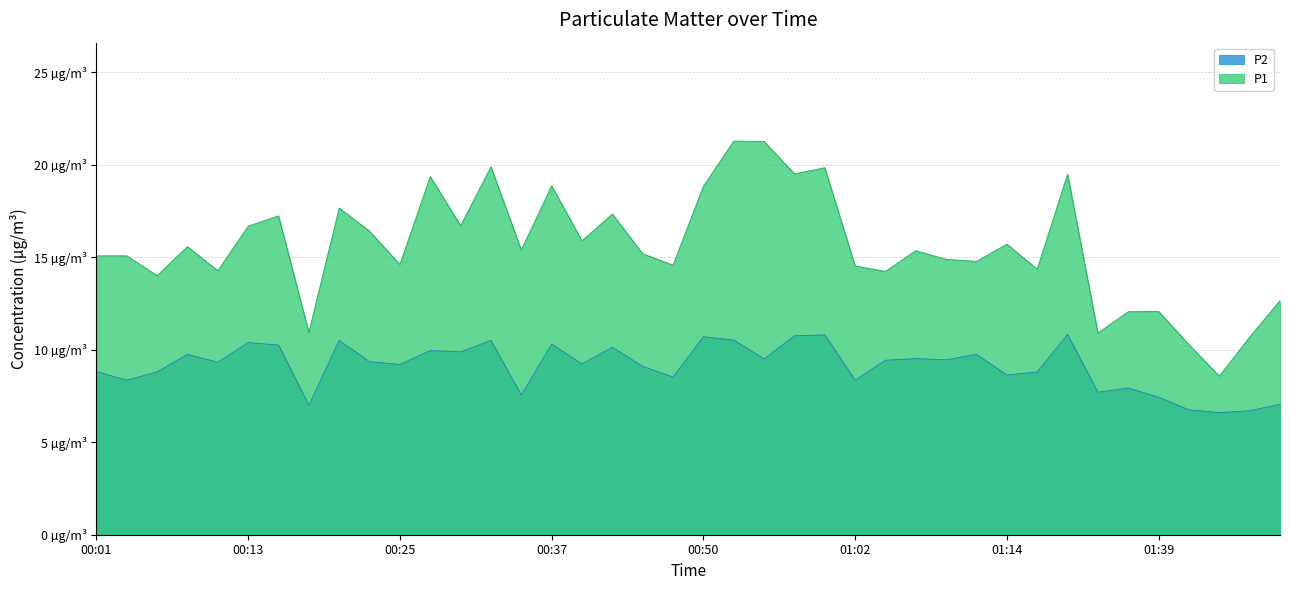

What is the maximum value shown in the chart?

21.3